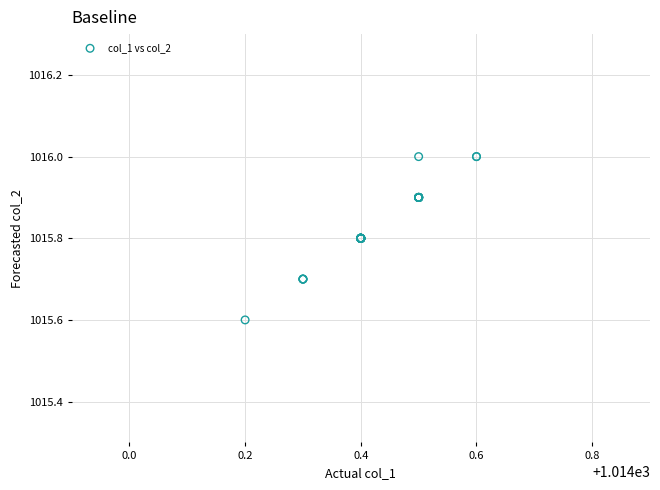

What Y value in the scatter plot is closest to 1015?

1015.6